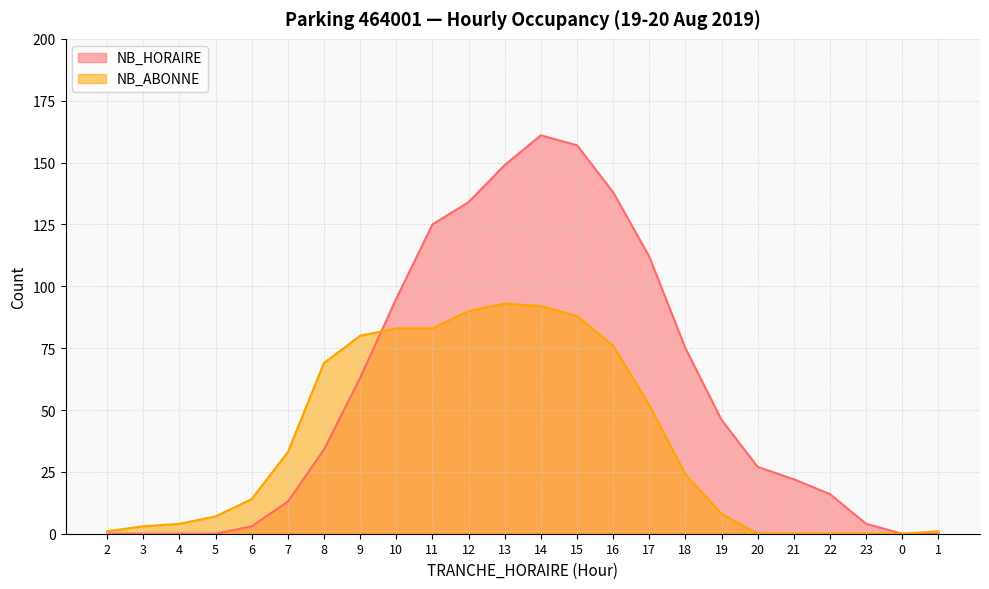

In NB_ABONNE, how many points are higher than both neighbors (excluding endpoints)?

1